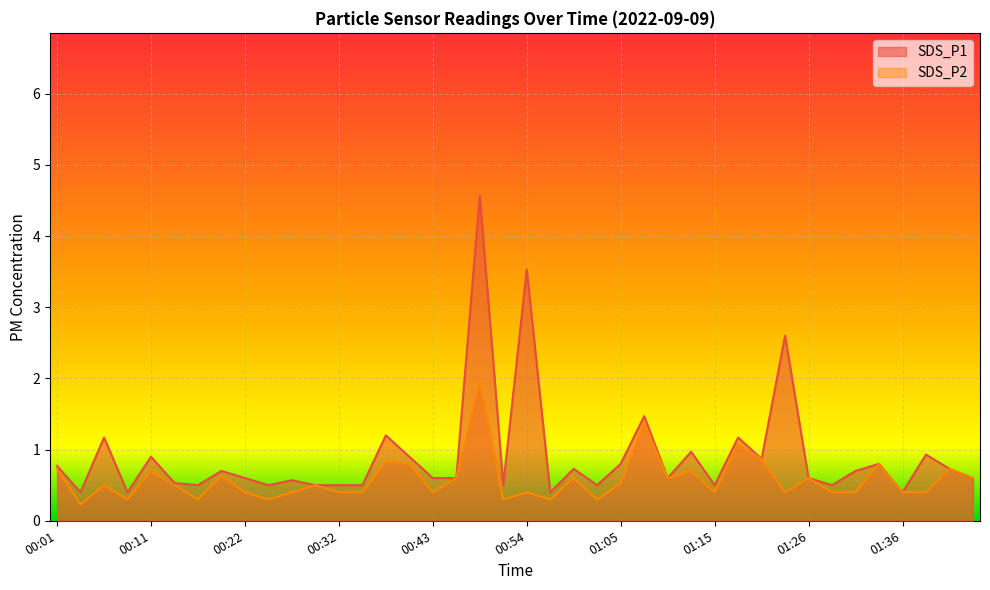

True or false: SDS_P1 and SDS_P2 intersect in this chart.

False